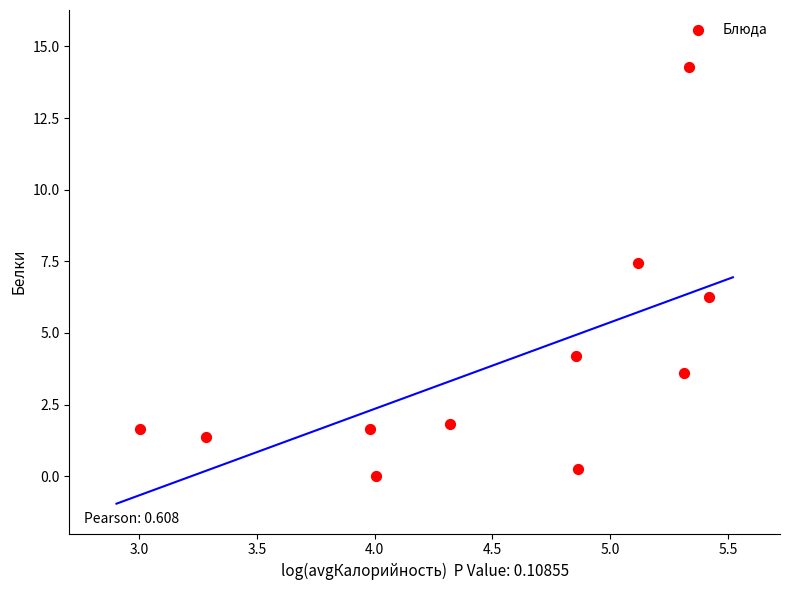

What Y value in the scatter plot is closest to 7?

7.4